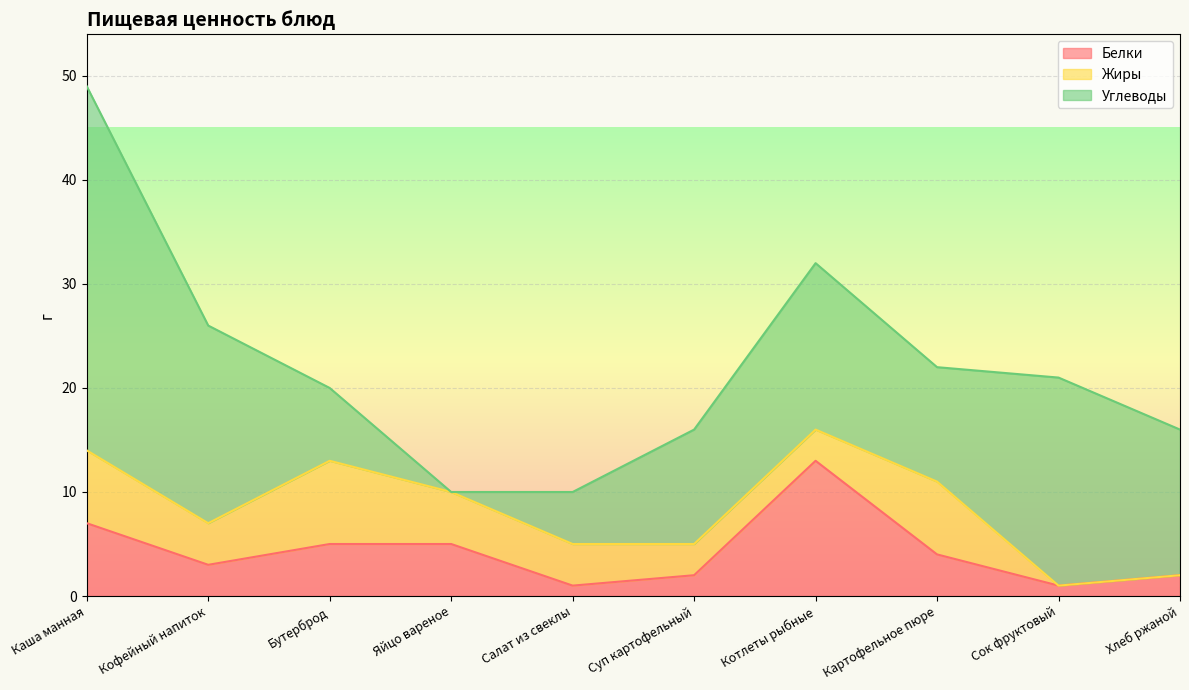

What is the difference between the highest and lowest values at Каша манная?

28